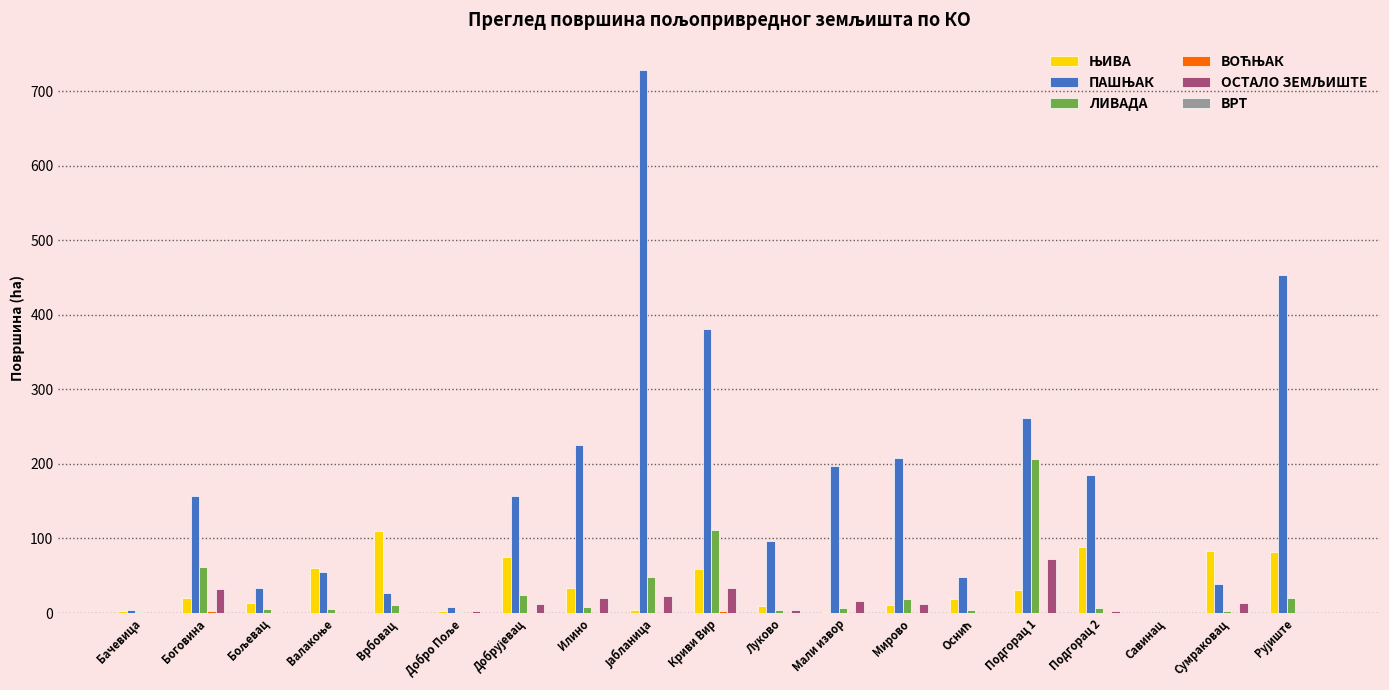

Between Луково and Подгорац 1, which series saw the biggest shift?

ЛИВАДА